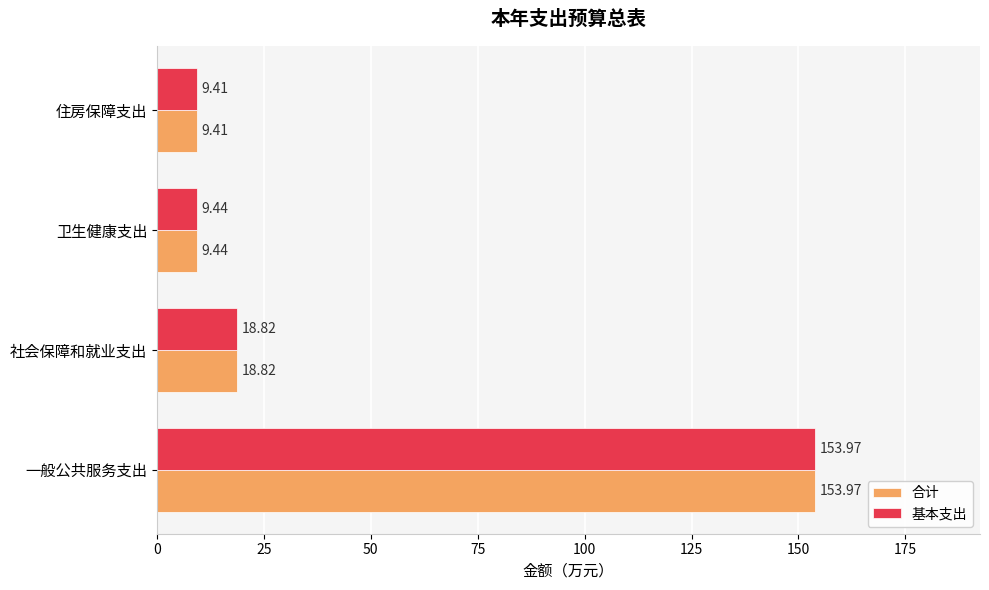

At which label is 基本支出 closest to 81?

社会保障和就业支出